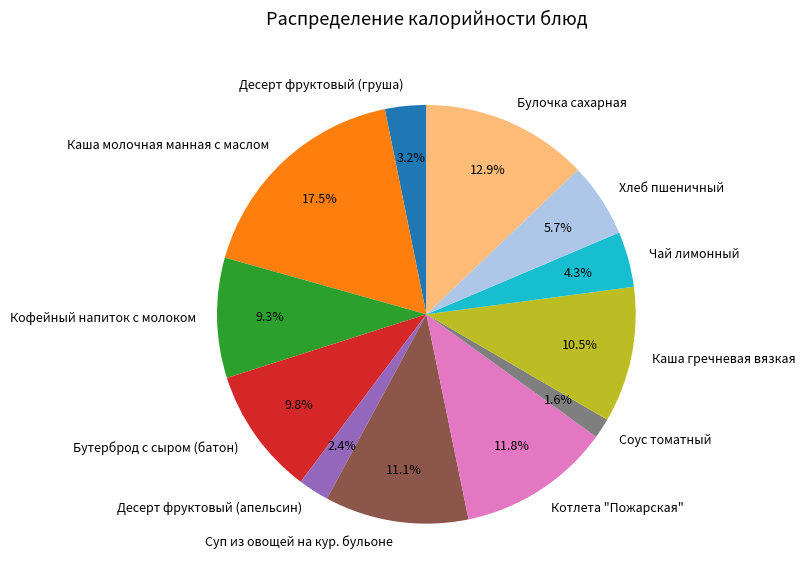

Rank the categories by value from lowest to highest.

Соус томатный, Десерт фруктовый (апельсин), Десерт фруктовый (груша), Чай лимонный, Хлеб пшеничный, Кофейный напиток с молоком, Бутерброд с сыром (батон), Каша гречневая вязкая, Суп из овощей на кур. бульоне, Котлета "Пожарская", Булочка сахарная, Каша молочная манная с маслом